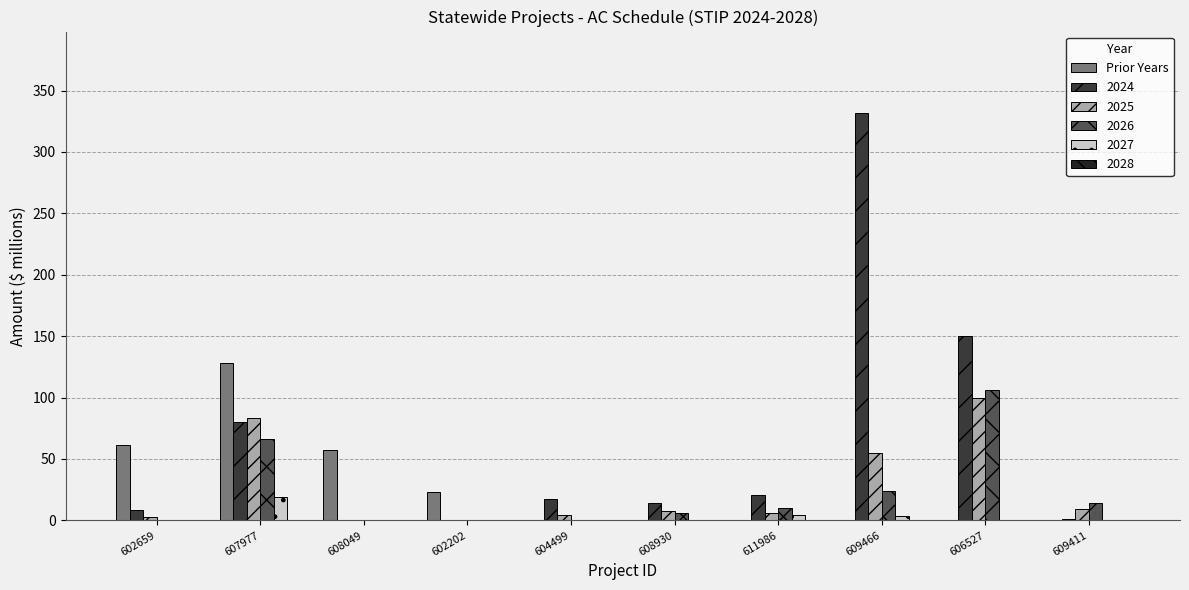

Which category has the highest value in the 2026 series?

606527